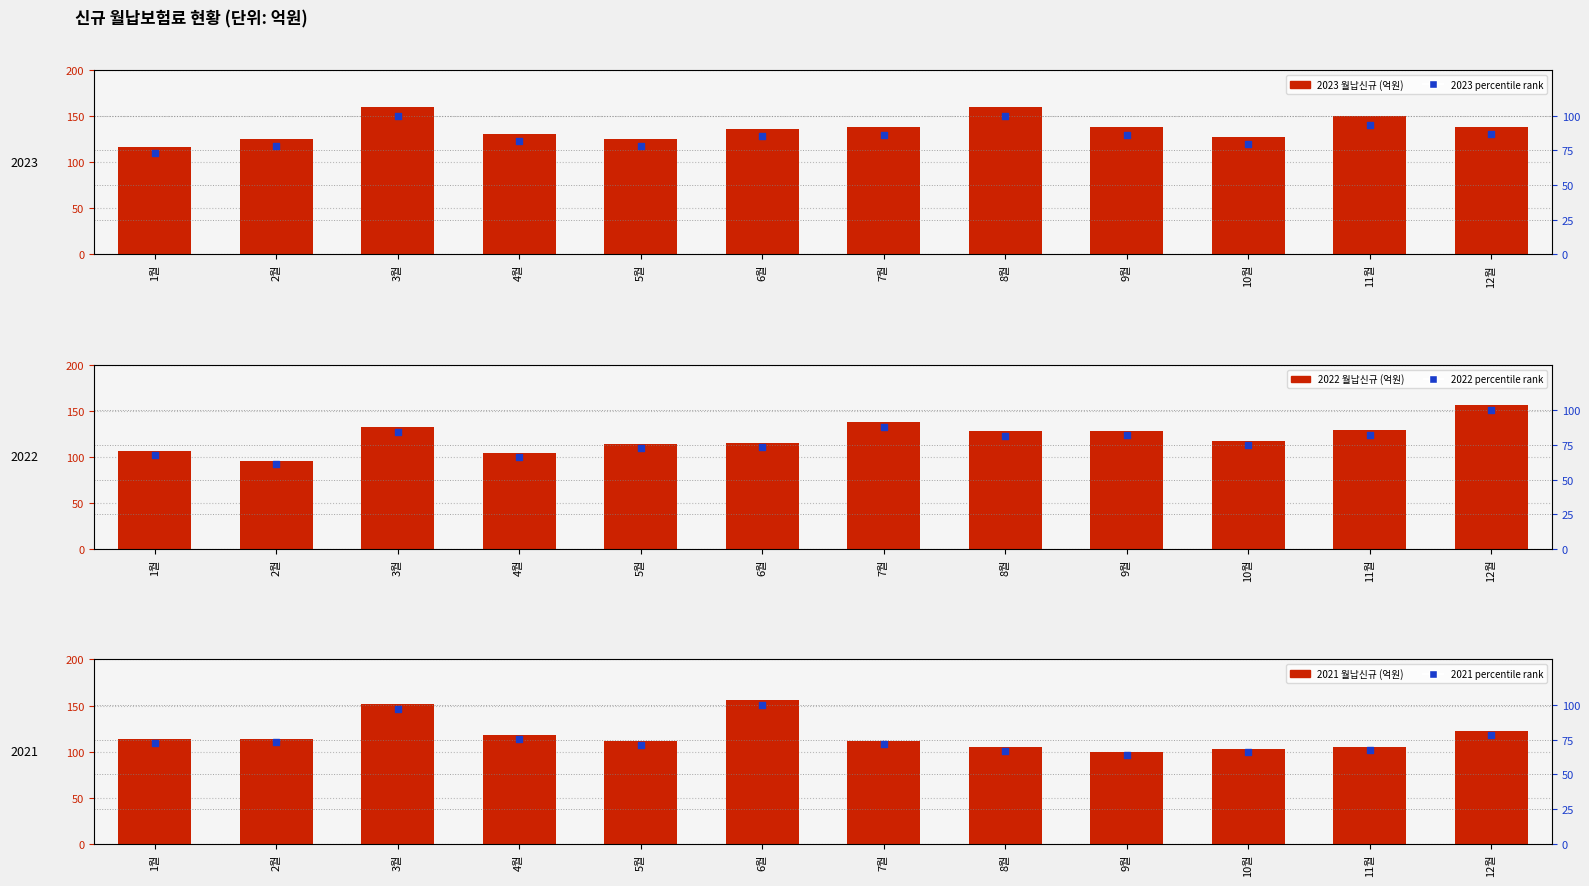

Which series has the largest Y range (max minus min)?

2022 pct